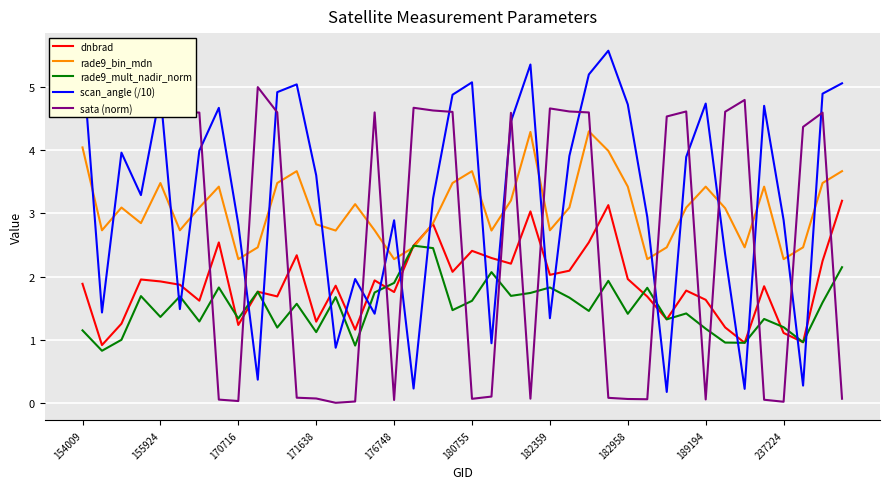

True or false: scan_angle (/10) and sata (norm) cross at least once.

True